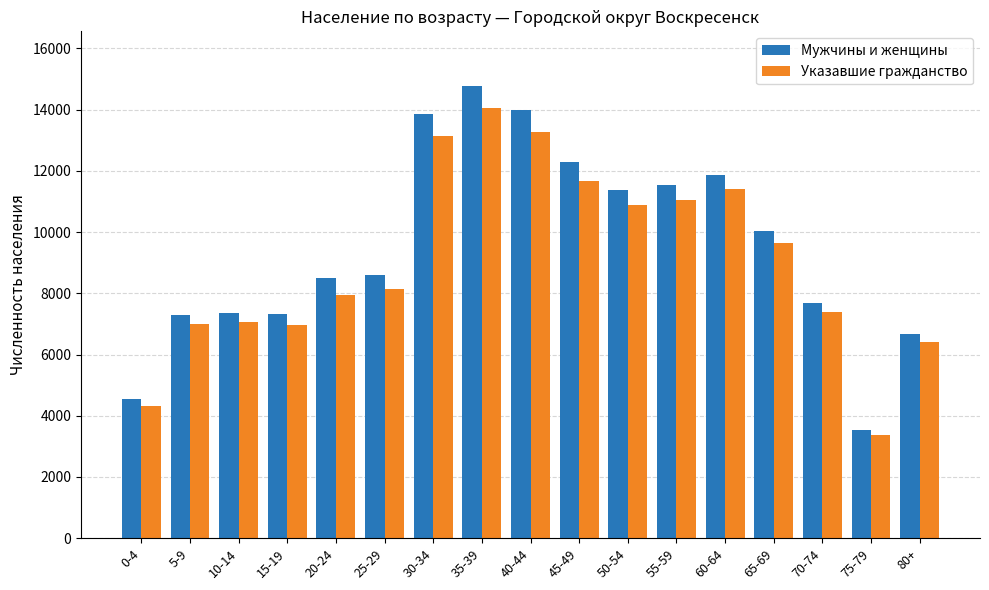

What position from the right is 50-54?

7